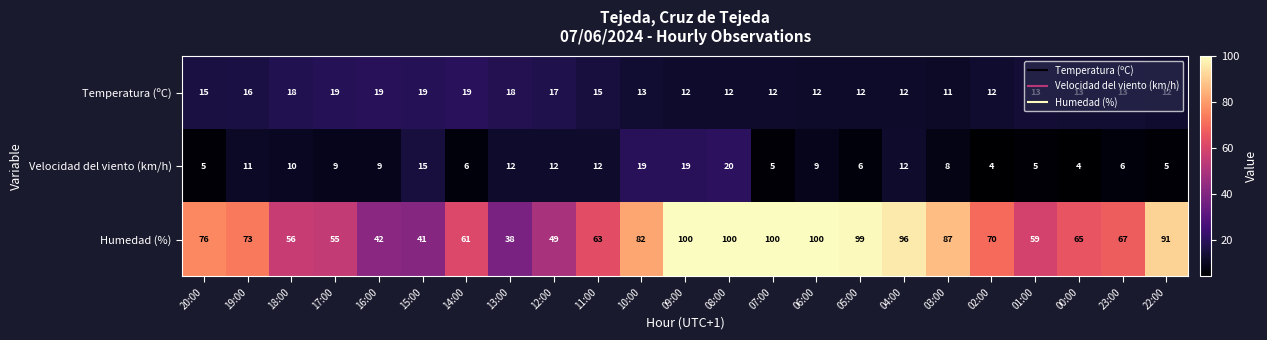

Where does the Humedad (%) series first go above 70?

20:00